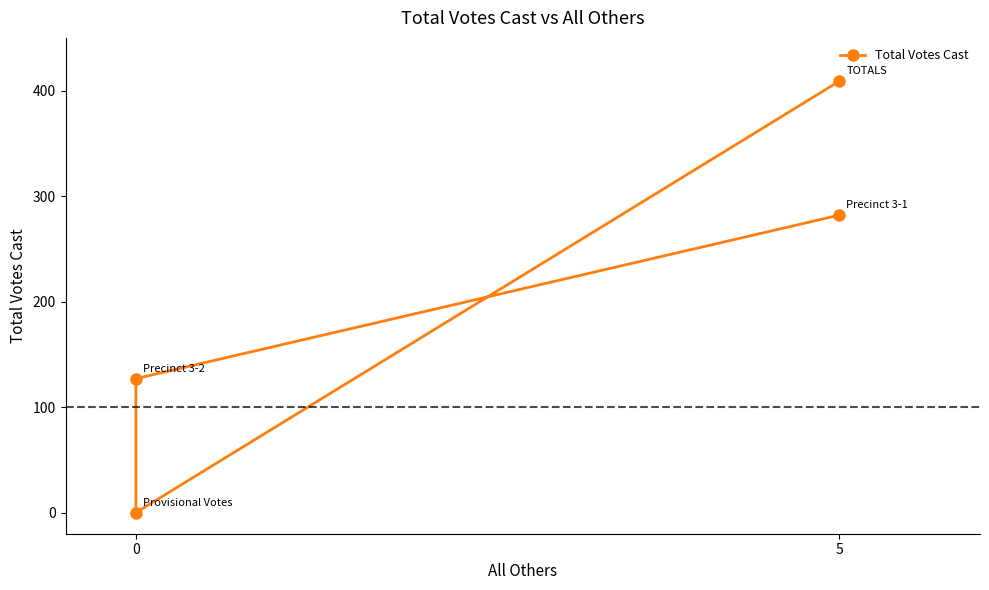

What is the value of the 2nd point from the left?

127